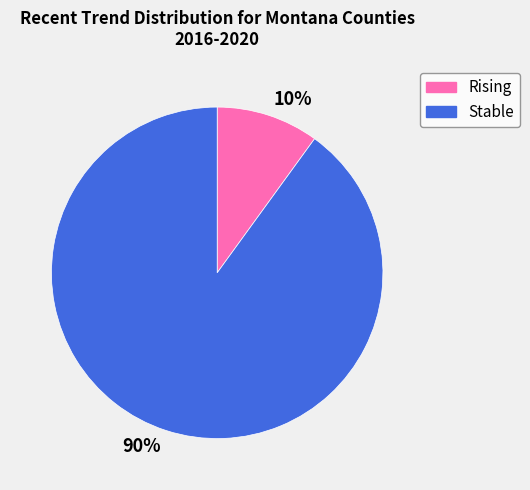

True or false: 10% accounts for 21% of the total.

False